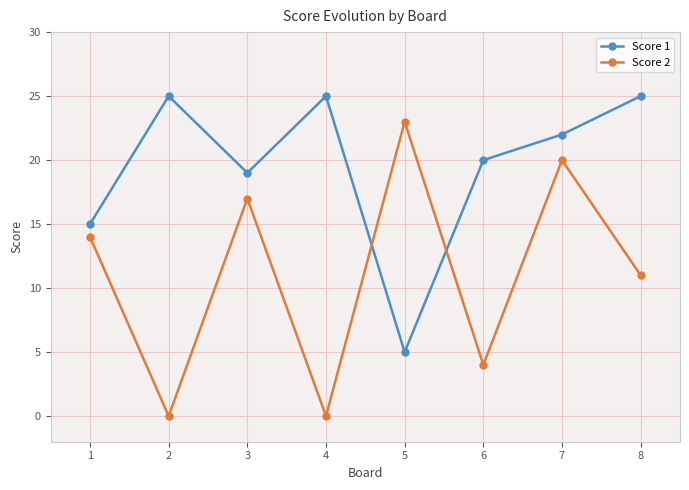

At which category is the sum across all series the highest?

7